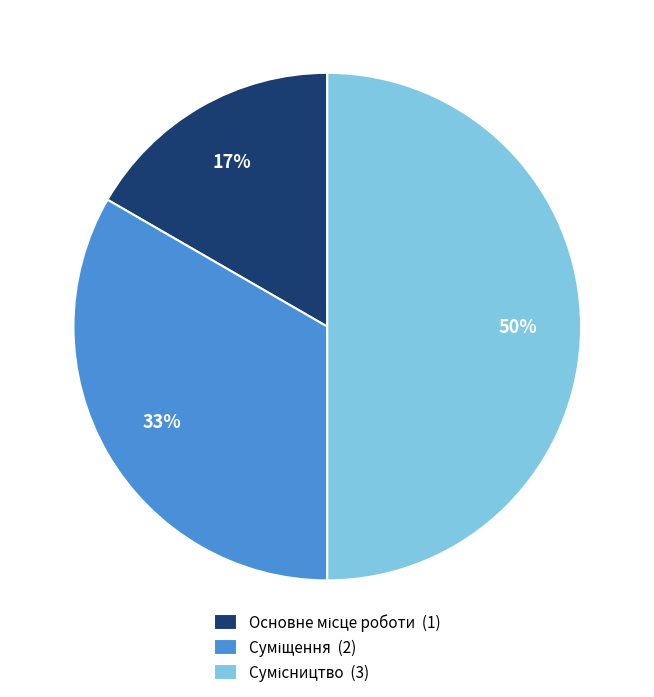

To the nearest percent, what is the average slice percentage?

33%